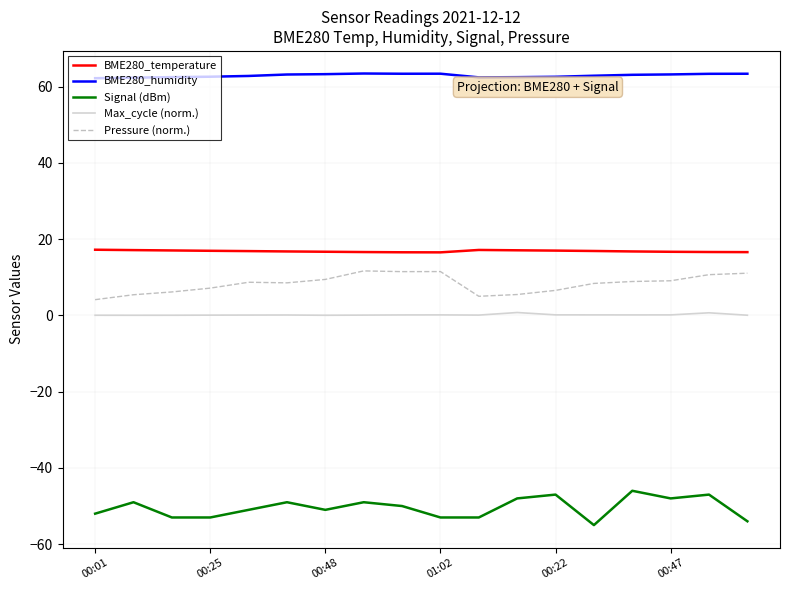

Which series has the largest total across all categories?

BME280_humidity